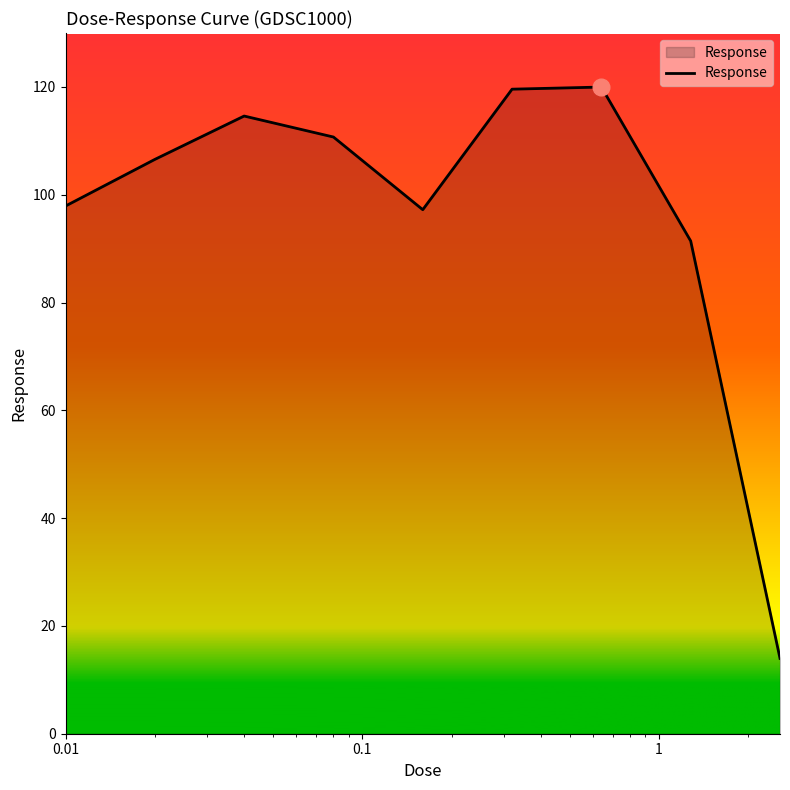

What is the smallest value displayed?

14.0